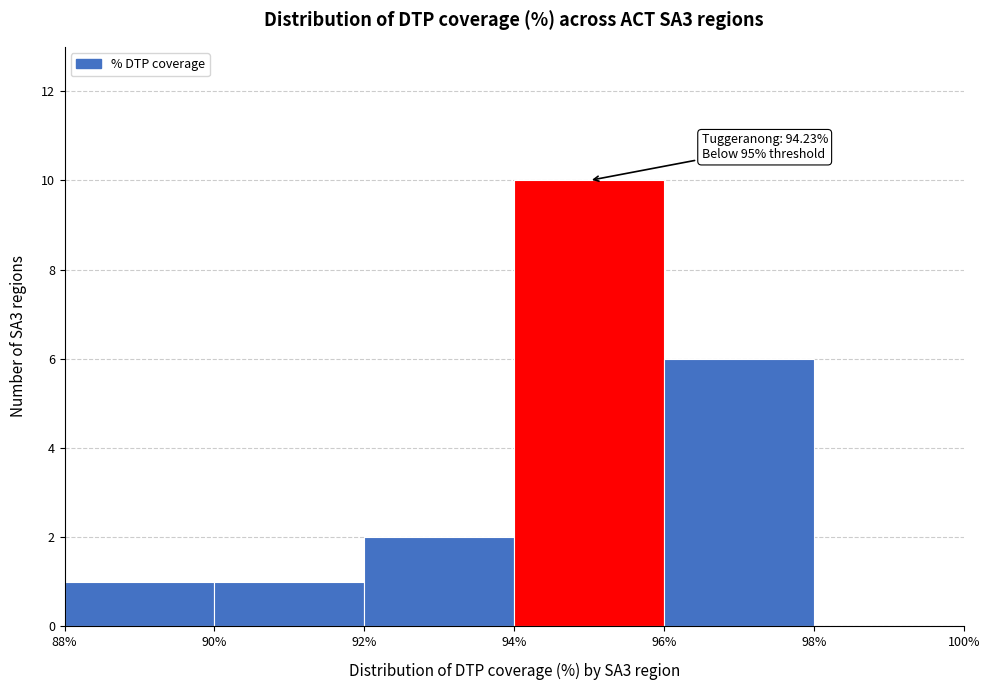

Over which range of the x-axis is the bar tallest?

94% to 96%